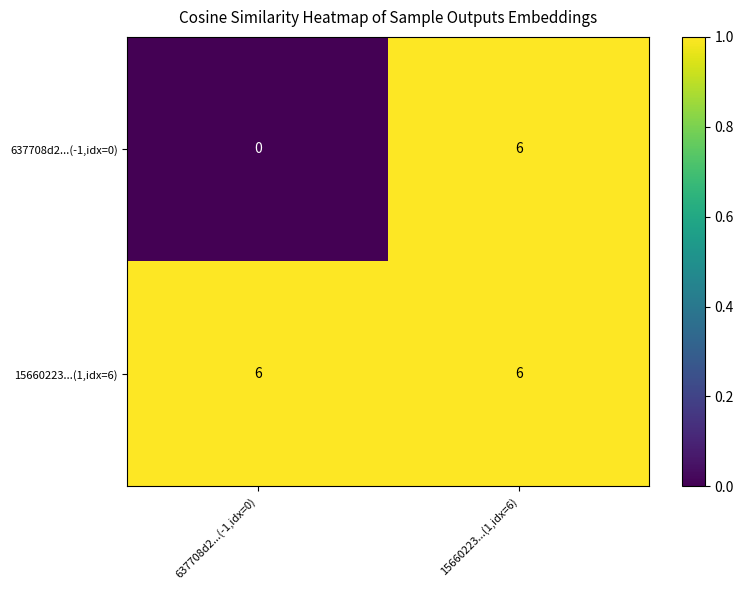

Which series has the largest range (max minus min)?

637708d2...(-1,idx=0)